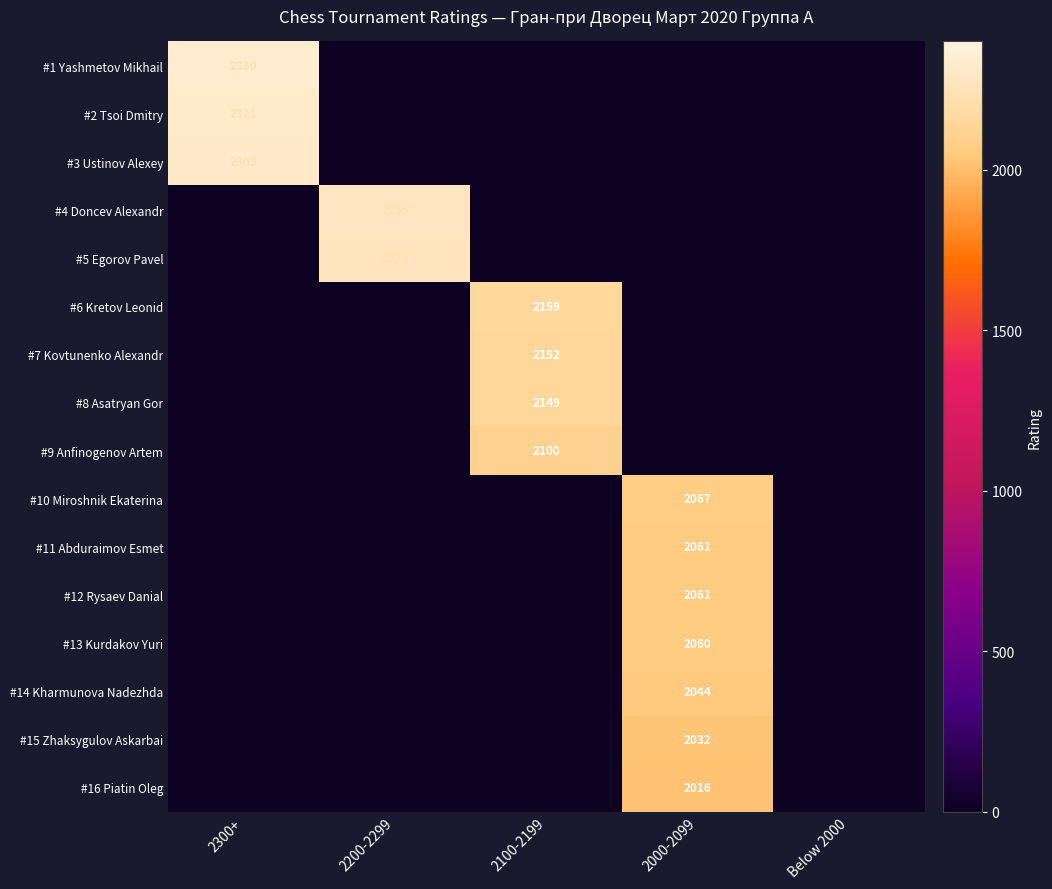

List the labels in order of #16 Piatin Oleg value, smallest first.

2300+, 2200-2299, 2100-2199, Below 2000, 2000-2099